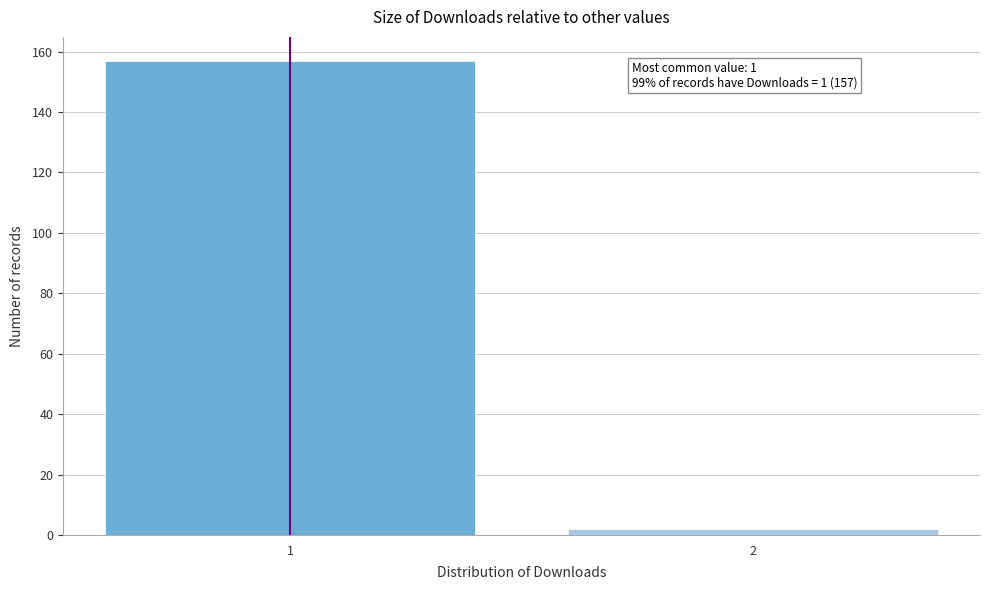

Reading left to right, transcribe all the data shown in this chart.

157	2